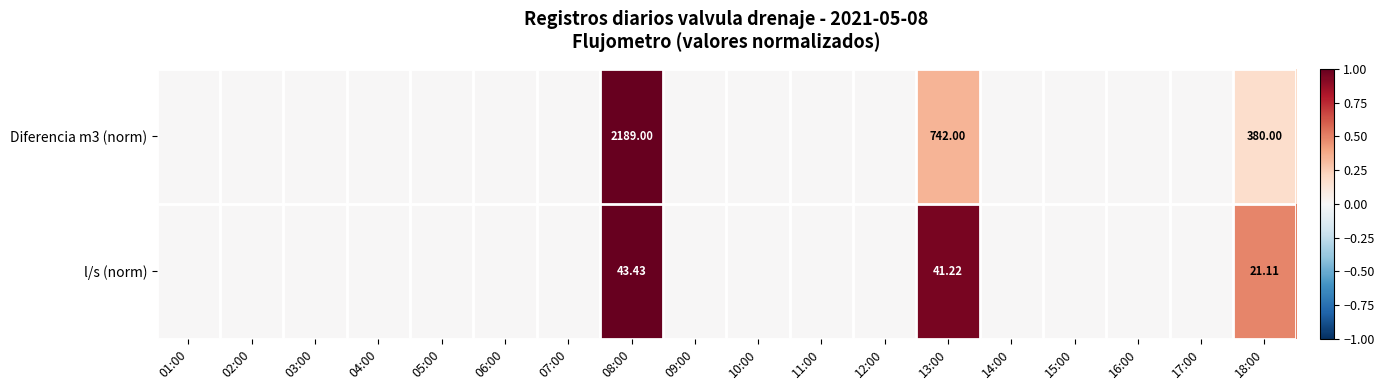

What is the maximum value shown in the chart?

1.0